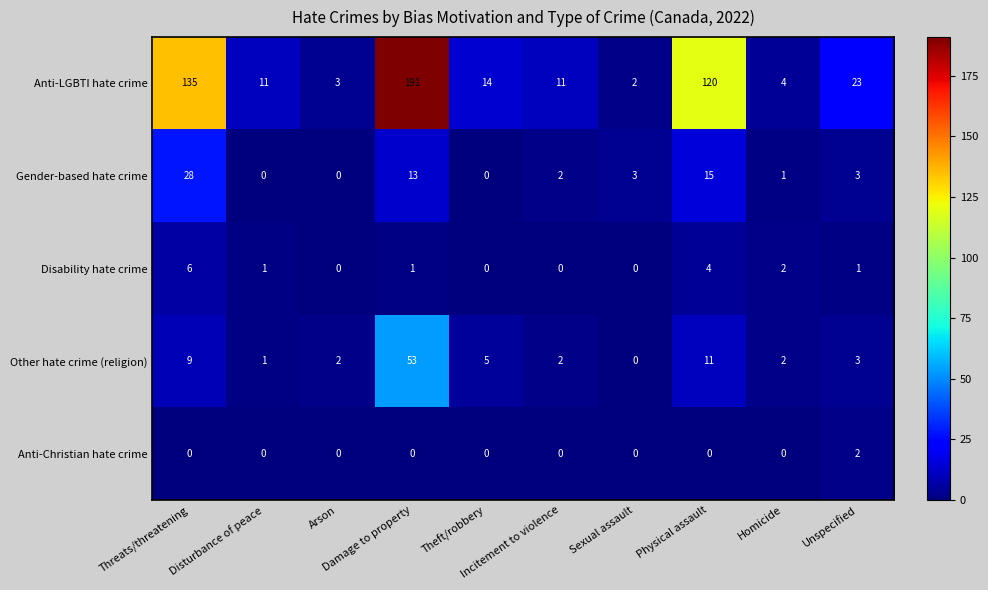

How many Anti-Christian hate crime values are between 0 and 1?

9